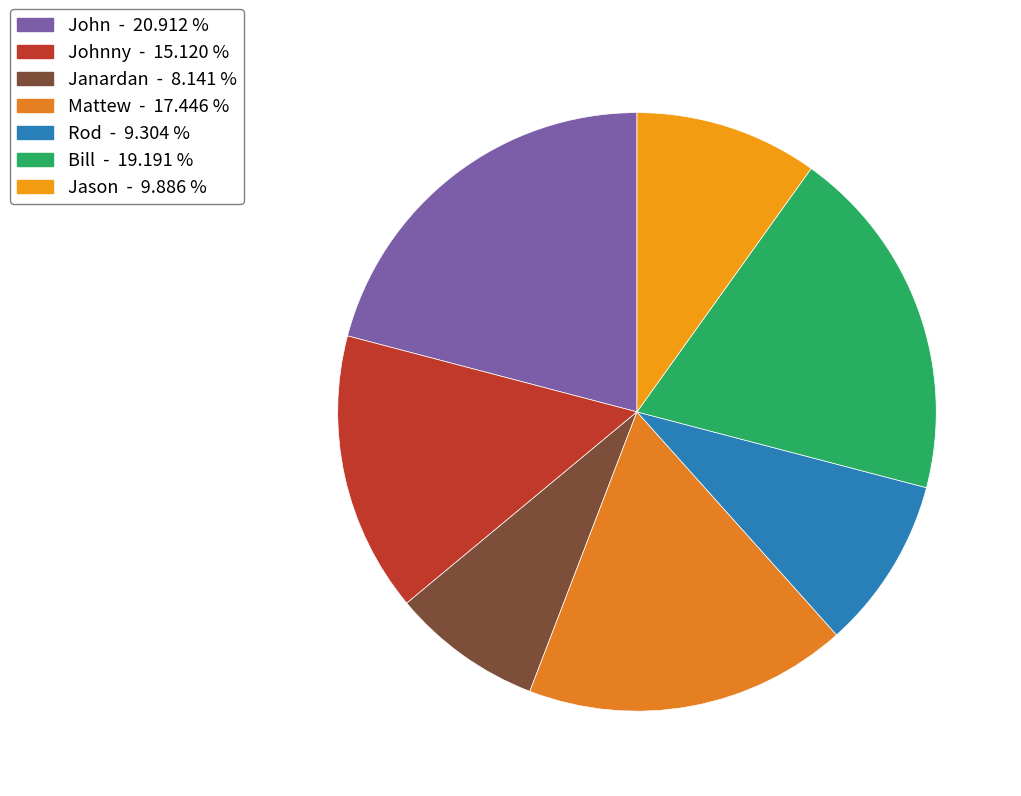

Which slice is the largest?

John